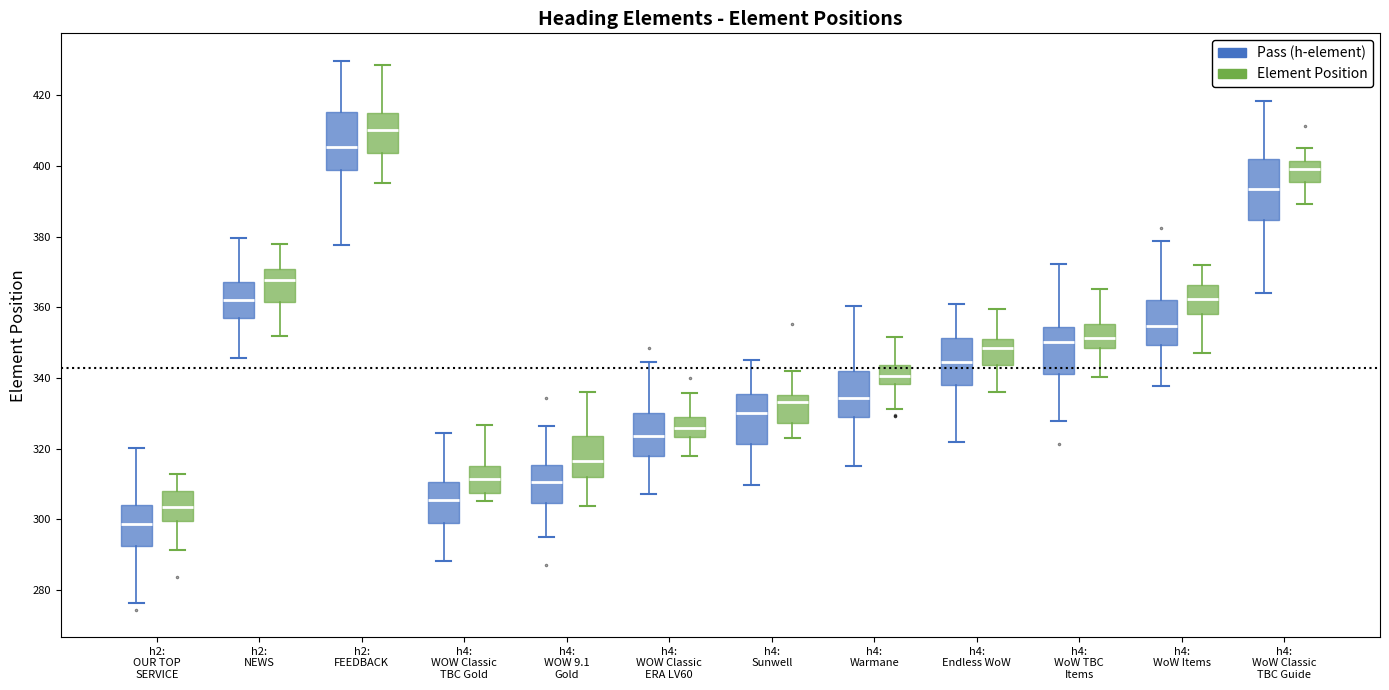

Reading left to right, read every box against the y-axis: the position of its median line, the range the box covers, and the ends of its whiskers. The values are not printed on the chart, so give them approximately, as read against the axis.

h2: OUR TOP SERVICE (Pass (h-element)): median 298, box 292 to 304, whiskers 276 to 320
h2: OUR TOP SERVICE (Element Position): median 304, box 300 to 308, whiskers 292 to 312
h2: NEWS (Pass (h-element)): median 362, box 358 to 368, whiskers 346 to 380
h2: NEWS (Element Position): median 368, box 362 to 370, whiskers 352 to 378
h2: FEEDBACK (Pass (h-element)): median 406, box 398 to 416, whiskers 378 to 430
h2: FEEDBACK (Element Position): median 410, box 404 to 414, whiskers 396 to 428
h4: WOW Classic TBC Gold (Pass (h-element)): median 306, box 300 to 310, whiskers 288 to 324
h4: WOW Classic TBC Gold (Element Position): median 312, box 308 to 316, whiskers 306 to 326
h4: WOW 9.1 Gold (Pass (h-element)): median 310, box 304 to 316, whiskers 296 to 326
h4: WOW 9.1 Gold (Element Position): median 316, box 312 to 324, whiskers 304 to 336
h4: WOW Classic ERA LV60 (Pass (h-element)): median 324, box 318 to 330, whiskers 308 to 344
h4: WOW Classic ERA LV60 (Element Position): median 326, box 324 to 328, whiskers 318 to 336
h4: Sunwell (Pass (h-element)): median 330, box 322 to 336, whiskers 310 to 346
h4: Sunwell (Element Position): median 334, box 328 to 336, whiskers 322 to 342
h4: Warmane (Pass (h-element)): median 334, box 330 to 342, whiskers 316 to 360
h4: Warmane (Element Position): median 340, box 338 to 344, whiskers 332 to 352
h4: Endless WoW (Pass (h-element)): median 344, box 338 to 352, whiskers 322 to 362
h4: Endless WoW (Element Position): median 348, box 344 to 350, whiskers 336 to 360
h4: WoW TBC Items (Pass (h-element)): median 350, box 342 to 354, whiskers 328 to 372
h4: WoW TBC Items (Element Position): median 352, box 348 to 356, whiskers 340 to 366
h4: WoW Items (Pass (h-element)): median 354, box 350 to 362, whiskers 338 to 378
h4: WoW Items (Element Position): median 362, box 358 to 366, whiskers 348 to 372
h4: WoW Classic TBC Guide (Pass (h-element)): median 394, box 384 to 402, whiskers 364 to 418
h4: WoW Classic TBC Guide (Element Position): median 400, box 396 to 402, whiskers 390 to 406